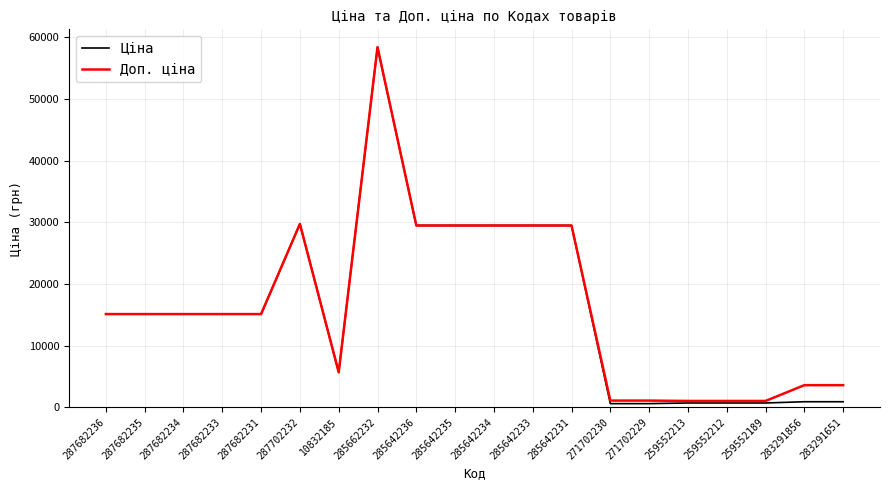

What value does the Ціна series have at 287682233?

15120.0